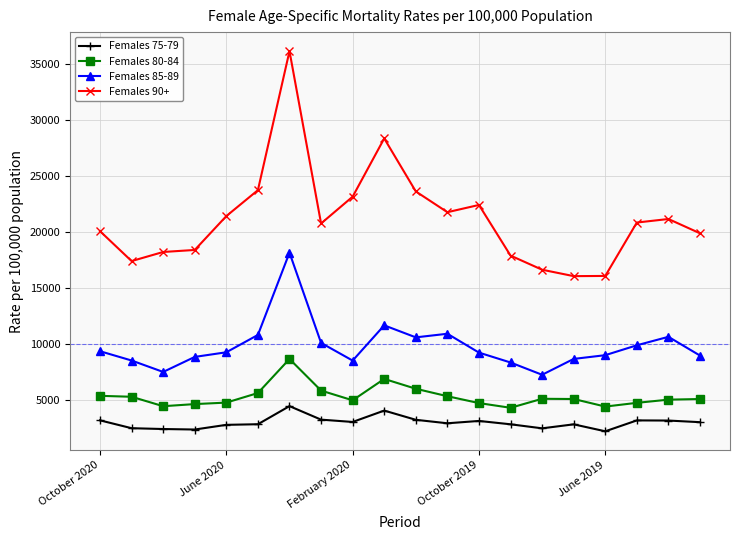

List the series in order of their peak value, lowest first.

Females 75-79, Females 80-84, Females 85-89, Females 90+